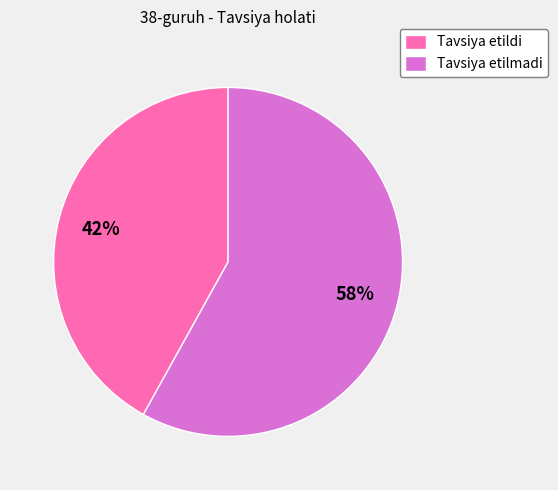

To the nearest percent, what is the difference between the largest and smallest slice percentages?

16%